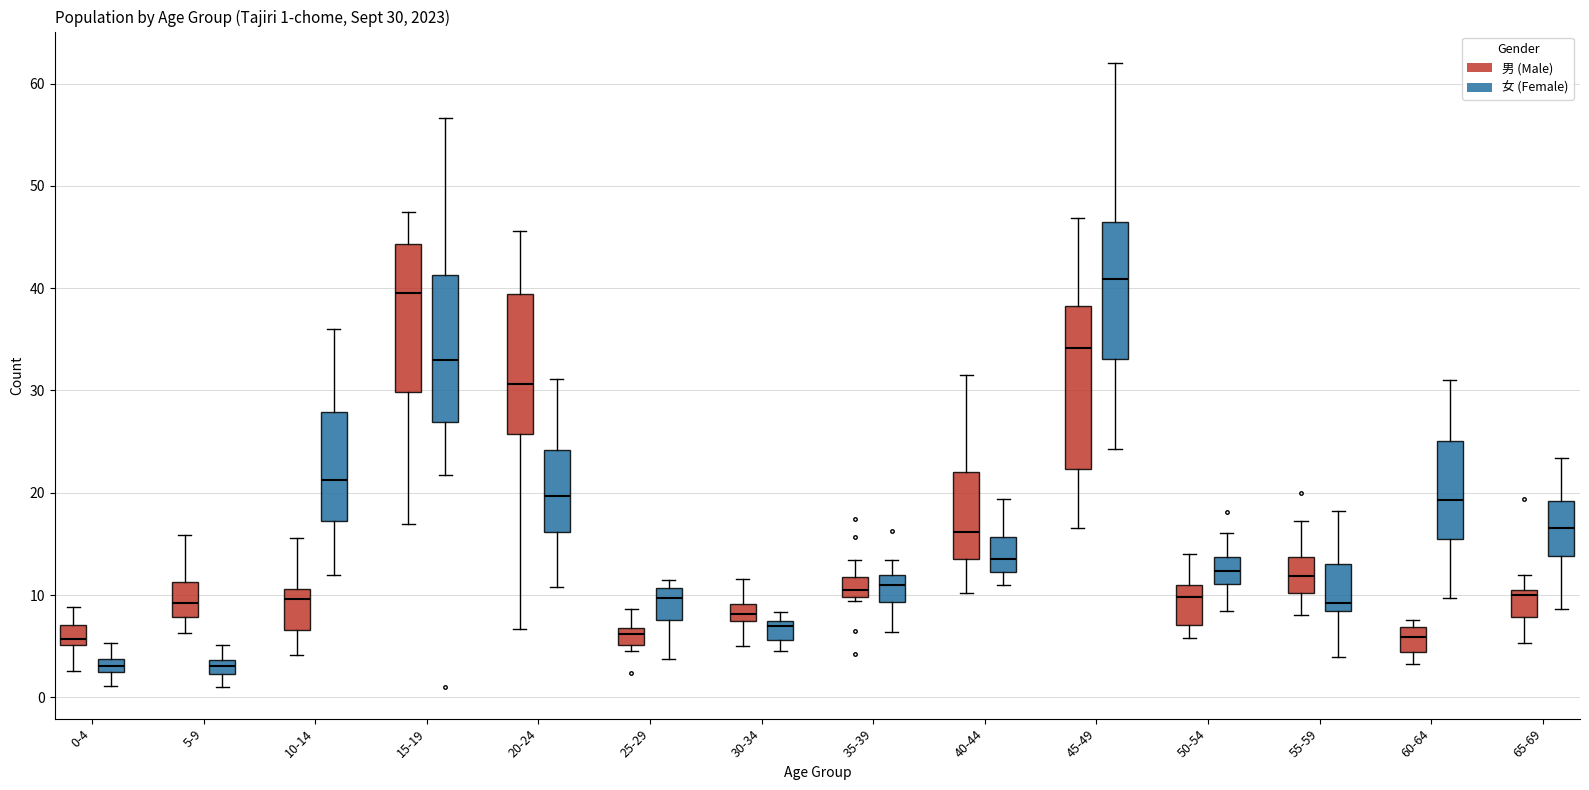

Comparing the boxes themselves (not the whiskers), which one is the tallest?

45-49 (男 (Male))